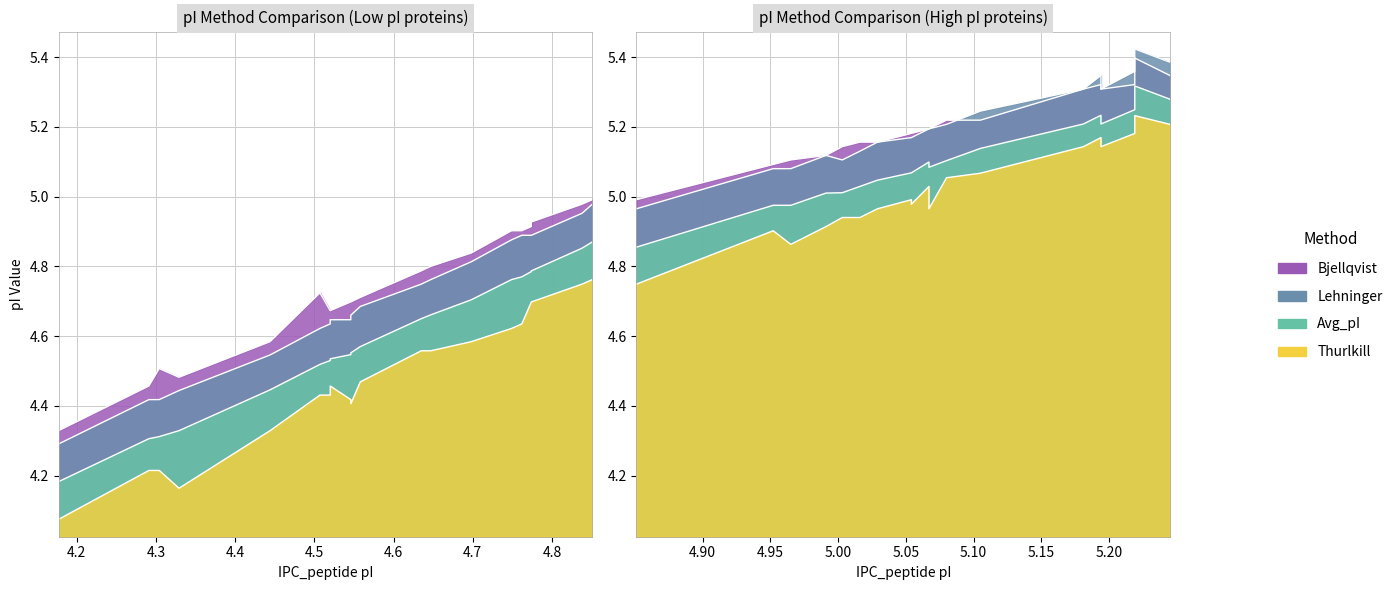

What is the difference between the second highest and second lowest values in the Bjellqvist series?

0.9